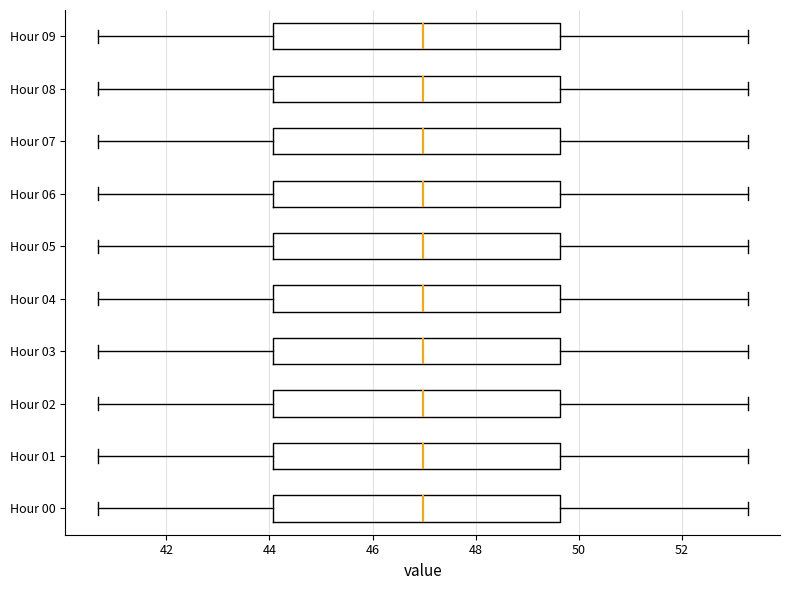

Where is the left edge of the box for Hour 03 on the x-axis? The values are not printed on the chart, so give them approximately, as read against the axis.

44.0